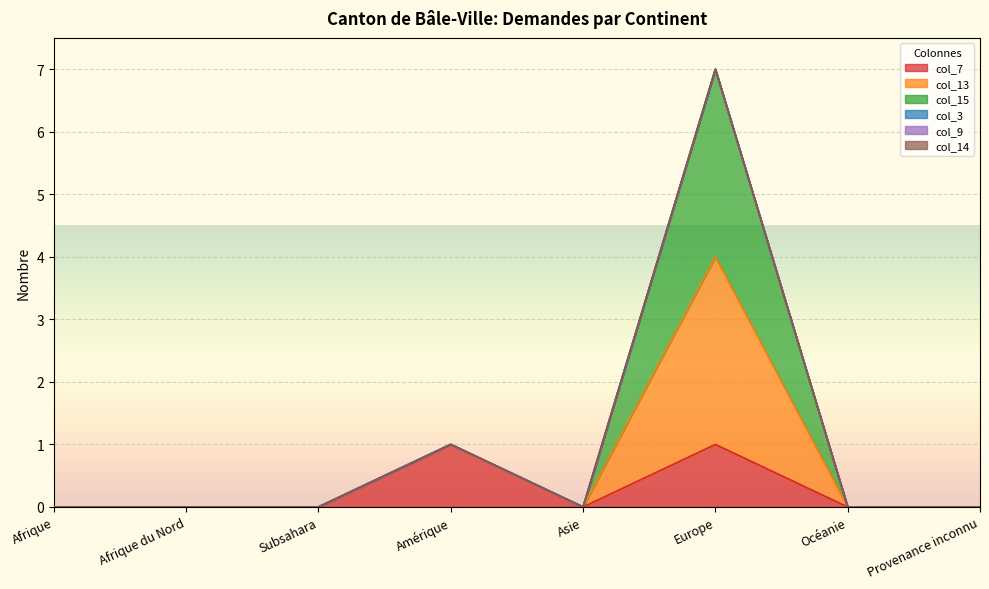

What position from the right is Subsahara?

6